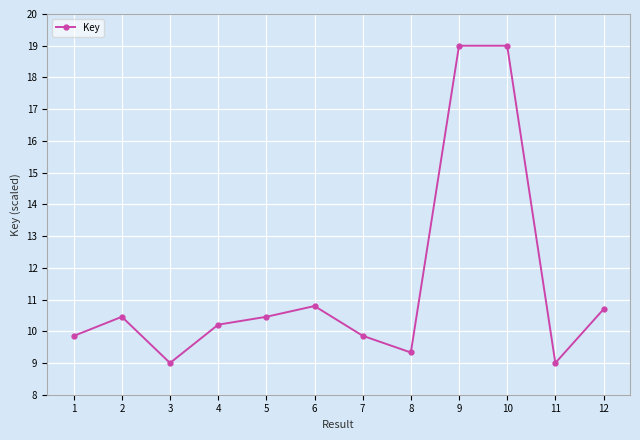

Reading right to left, transcribe all the data shown in this chart.

10.7	9.0	19.0	19.0	9.3	9.9	10.8	10.5	10.2	9.0	10.5	9.9